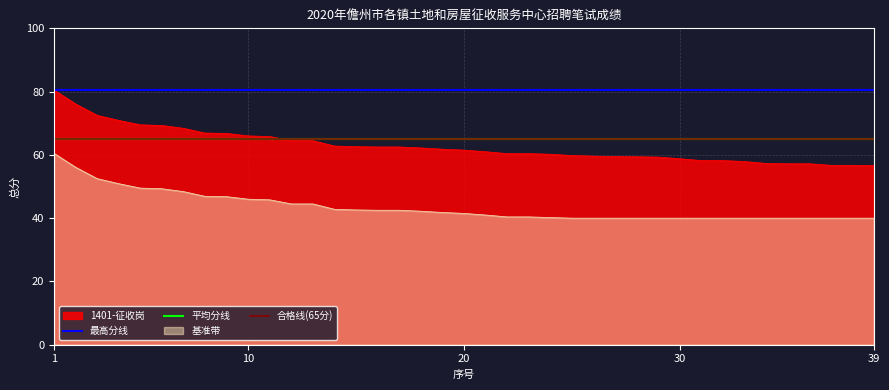

The 1401-征收岗 series shows 57.2 at 36. True or false?

True